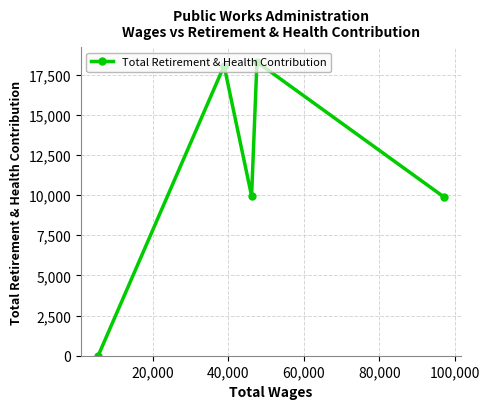

What is the difference between the maximum and second lowest values?

8392